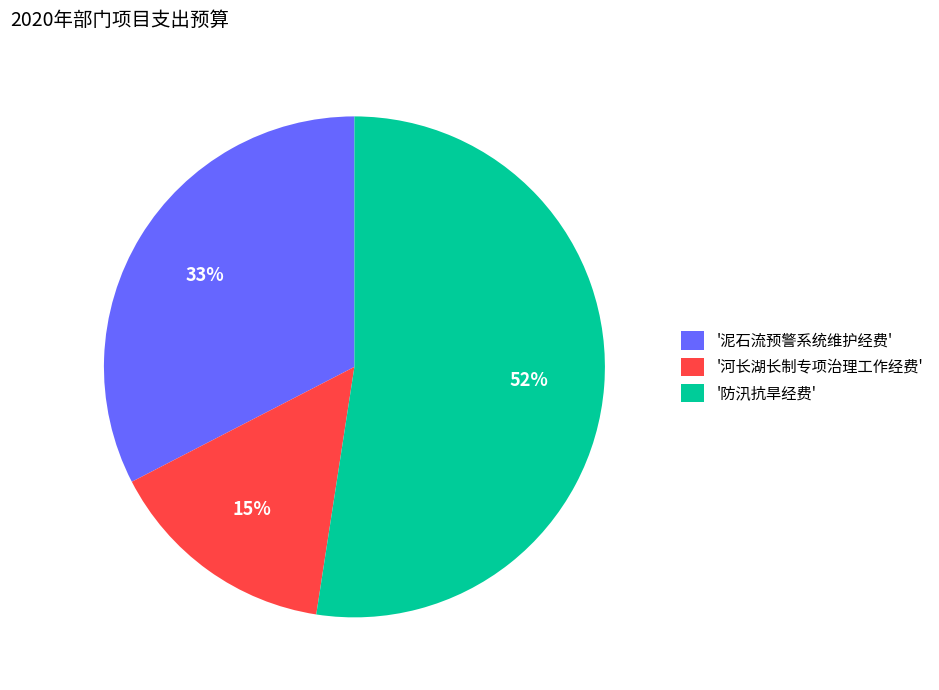

Which slice represents more than half of the pie?

'防汛抗旱经费'